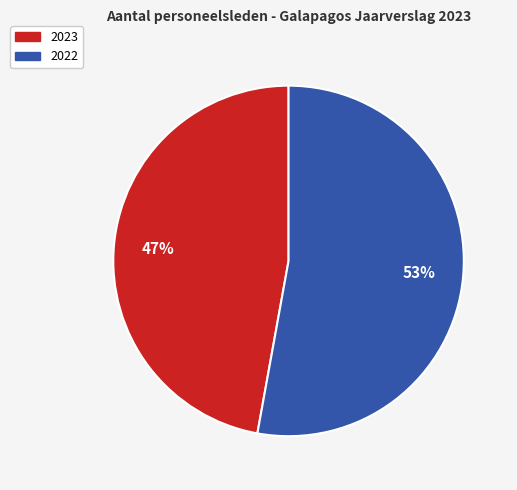

To the nearest percent, what is the difference between the 2023 and 2022 slice percentages?

6%